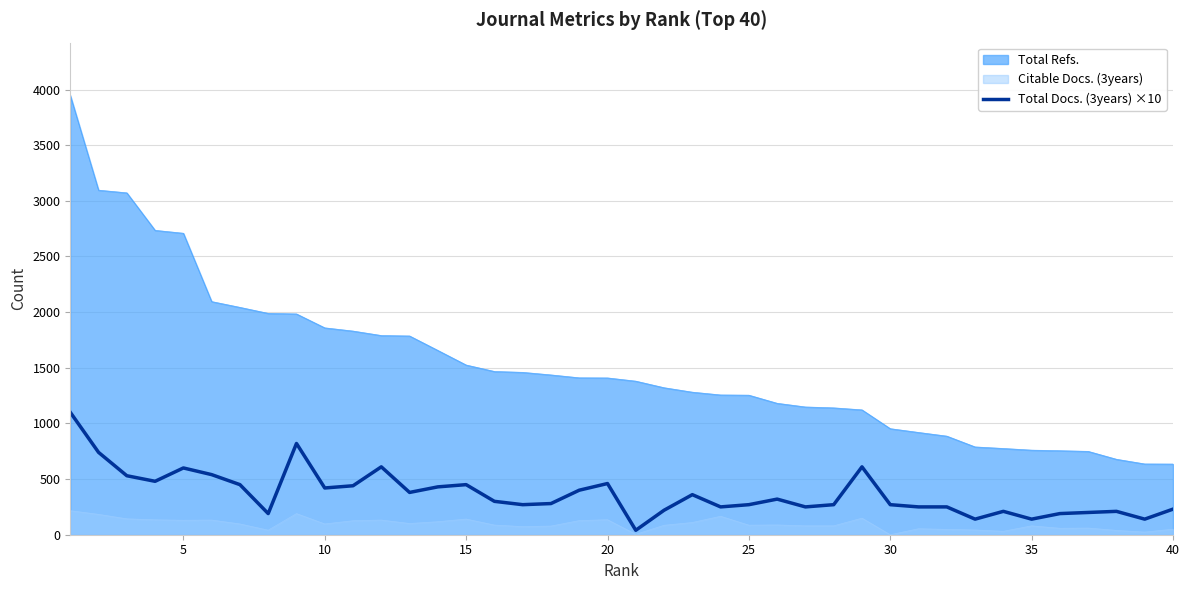

Rank the series by their average value, from highest to lowest.

Total Refs., Total Docs. (3years) ×10, Citable Docs. (3years)